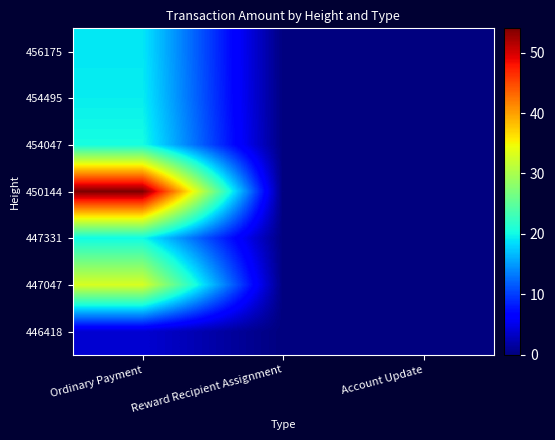

Reading left to right, extract all data points from this chart.

456175: Ordinary Payment=19.1	Reward Recipient Assignment=0.0	Account Update=0.0
454495: Ordinary Payment=19.4	Reward Recipient Assignment=0.0	Account Update=0.0
454047: Ordinary Payment=20.4	Reward Recipient Assignment=0.0	Account Update=0.0
450144: Ordinary Payment=54.0	Reward Recipient Assignment=0.0	Account Update=0.0
447331: Ordinary Payment=20.0	Reward Recipient Assignment=0.0	Account Update=0.0
447047: Ordinary Payment=33.0	Reward Recipient Assignment=0.0	Account Update=0.0
446418: Ordinary Payment=4.0	Reward Recipient Assignment=0.0	Account Update=0.0